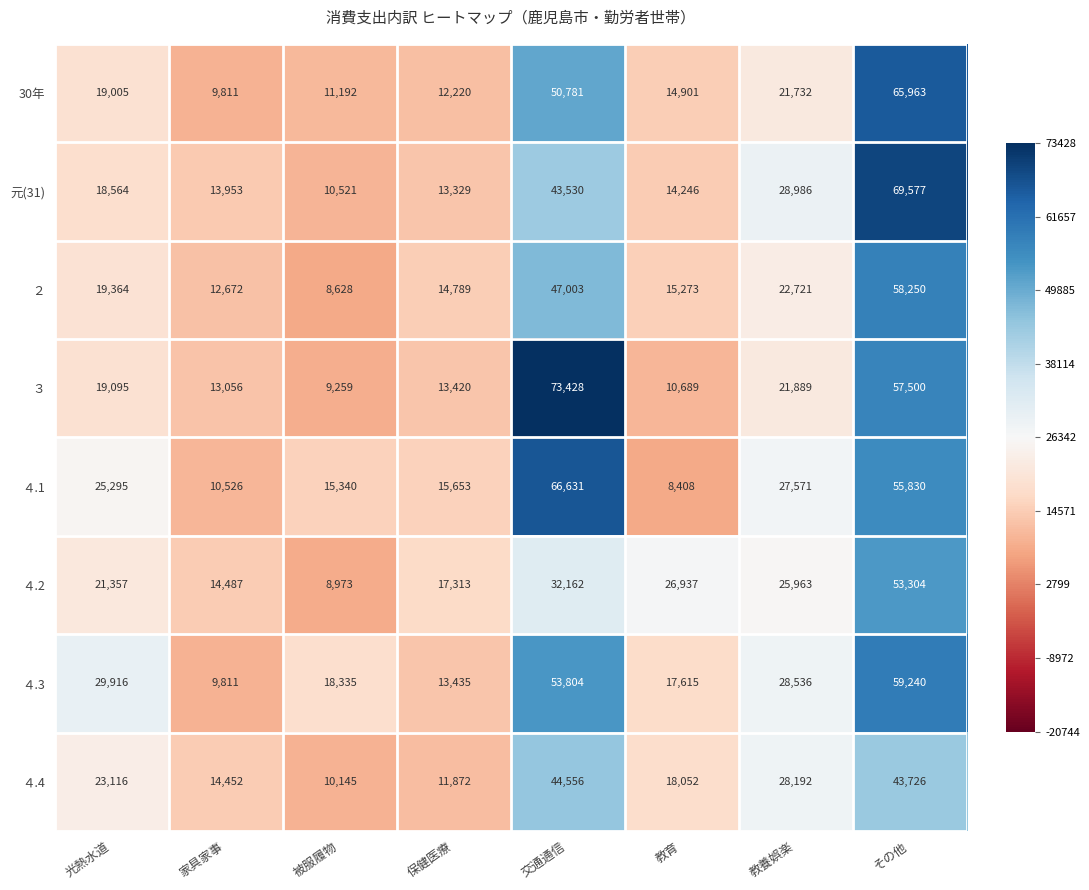

Rank the series at 被服履物 from highest to lowest value.

４.3, ４.1, 30年, 元(31), ４.4, ３, ４.2, ２